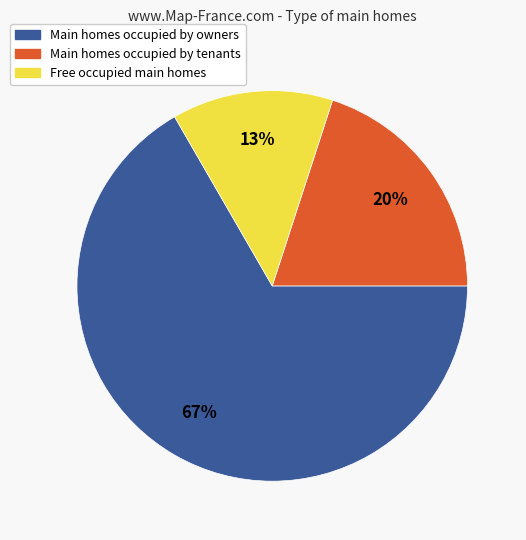

Does any single category account for the majority?

Yes